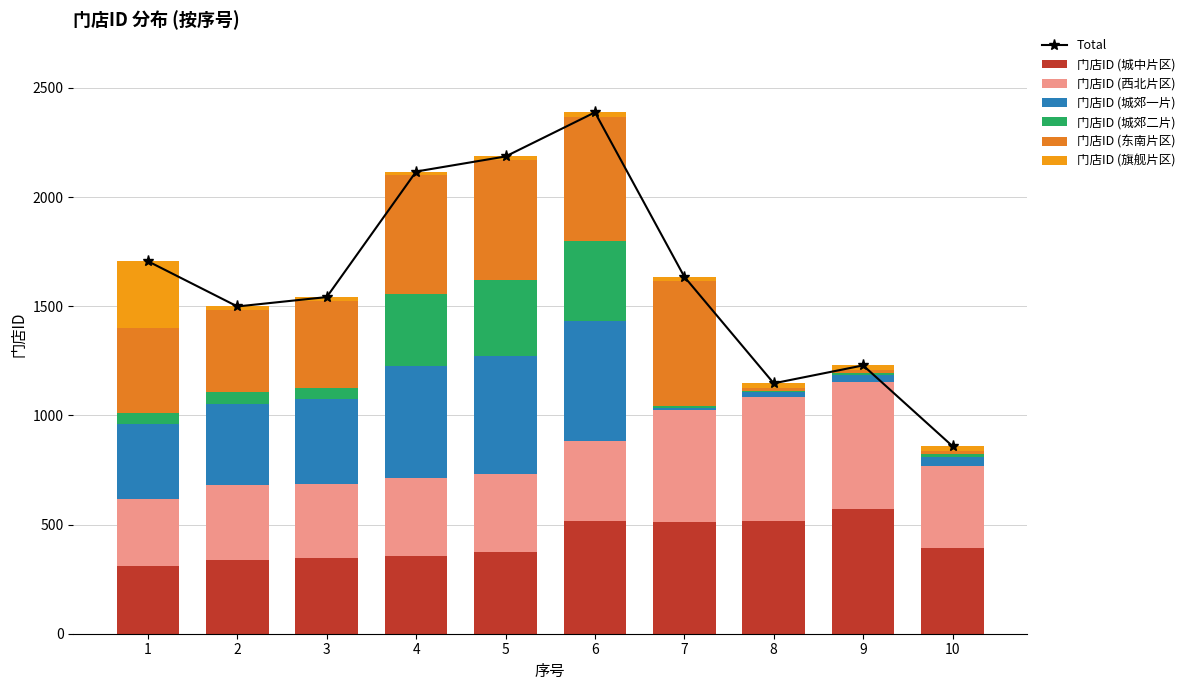

Which series has the largest range (max minus min)?

门店ID (东南片区)